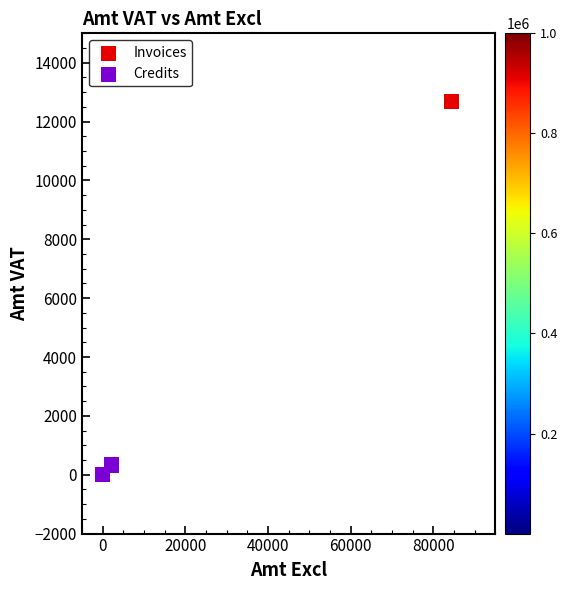

Which series contains the highest Y value?

Invoices